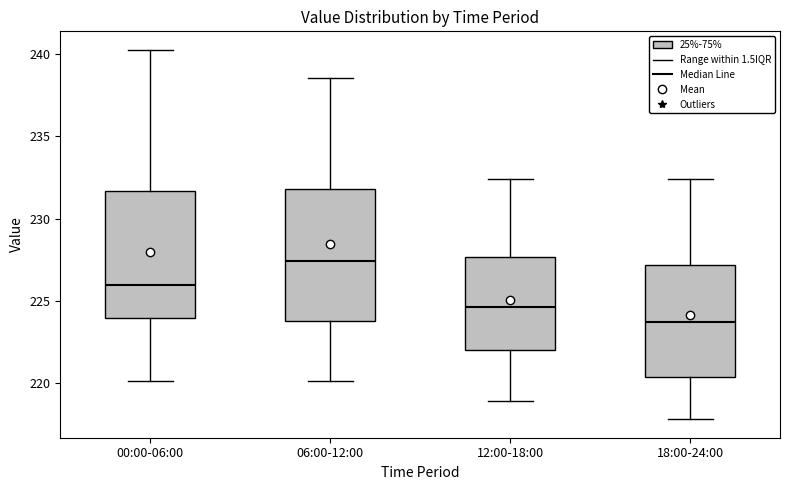

Where does the lower whisker of the box for 18:00-24:00 end on the y-axis? The values are not printed on the chart, so give them approximately, as read against the axis.

218.0